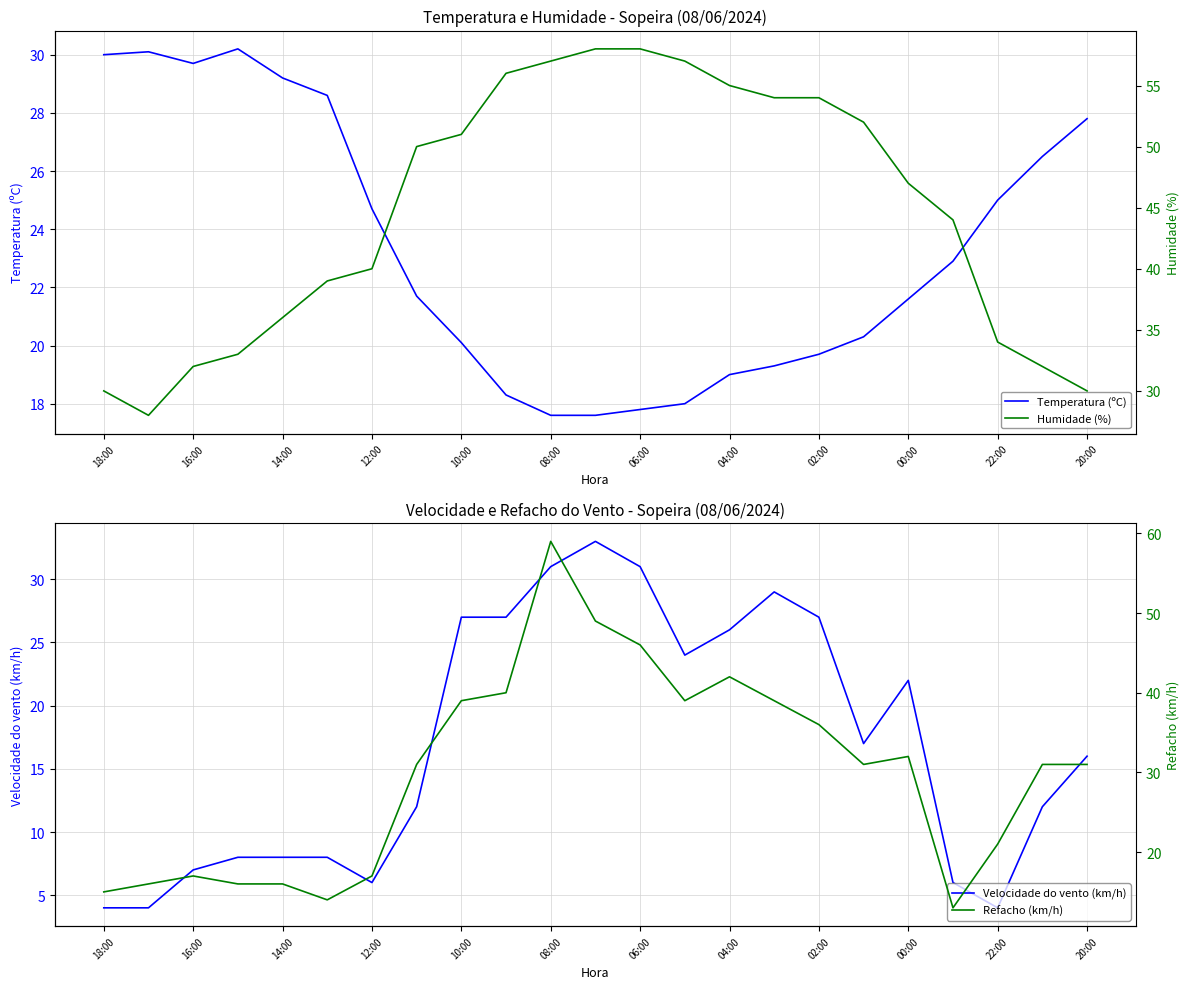

How many data points in Humidade (%) are above 47?

11